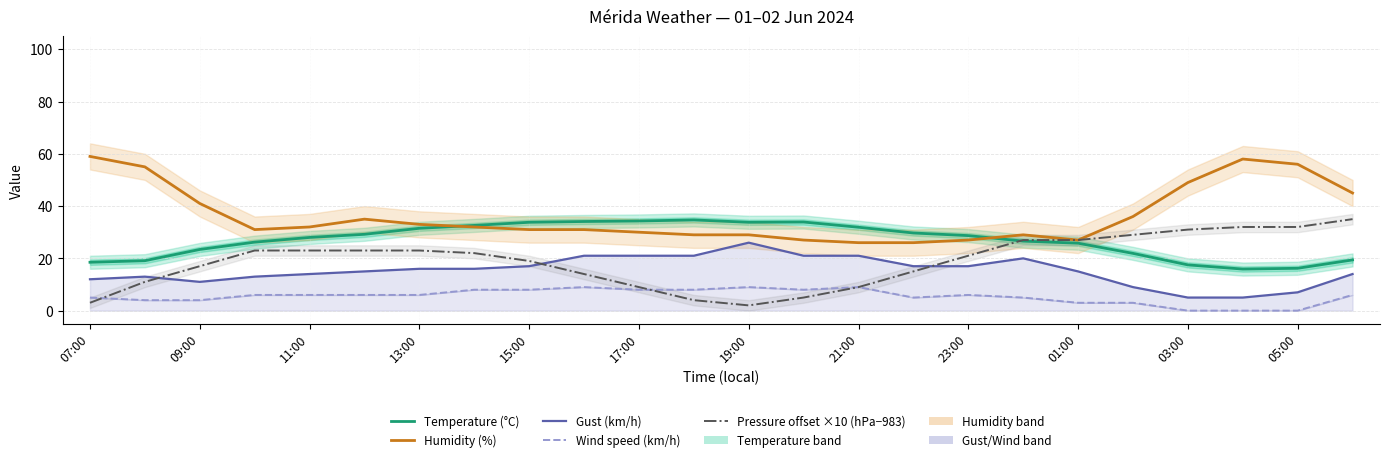

True or false: Wind speed (km/h) has more than 1 points higher than both neighbors.

True